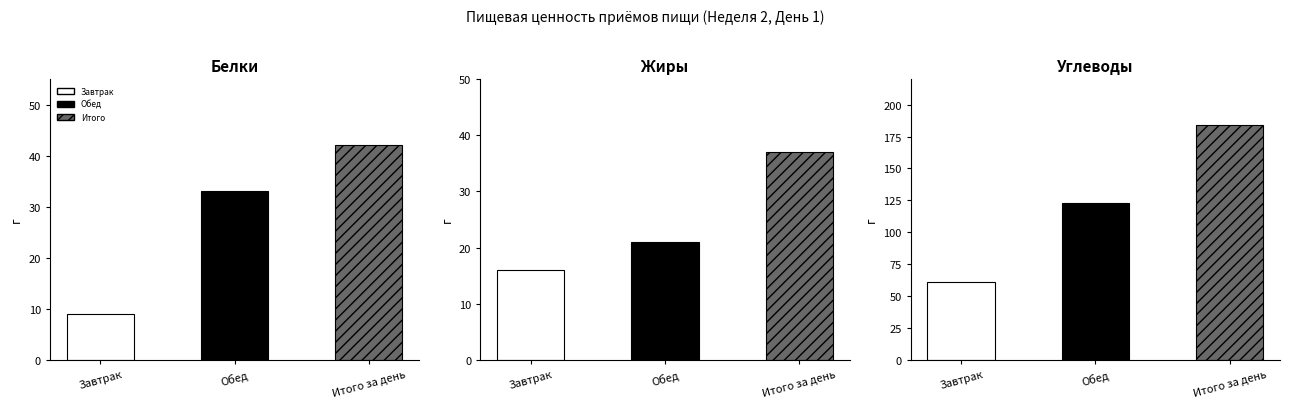

Reading left to right, transcribe all the data shown in this chart.

Белки: Завтрак=9	Обед=33	Итого за день=42
Жиры: Завтрак=16	Обед=21	Итого за день=37
Углеводы: Завтрак=61	Обед=123	Итого за день=184